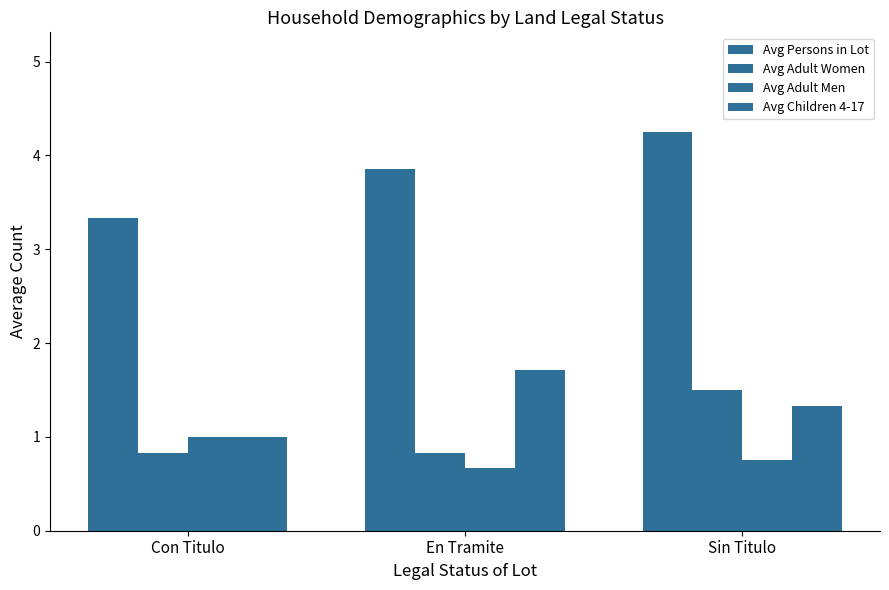

Reading left to right, what are all the values shown in this chart?

Avg Persons in Lot: Con Titulo=3.3	En Tramite=3.9	Sin Titulo=4.2
Avg Adult Women: Con Titulo=0.8	En Tramite=0.8	Sin Titulo=1.5
Avg Adult Men: Con Titulo=1.0	En Tramite=0.7	Sin Titulo=0.8
Avg Children 4-17: Con Titulo=1.0	En Tramite=1.7	Sin Titulo=1.3